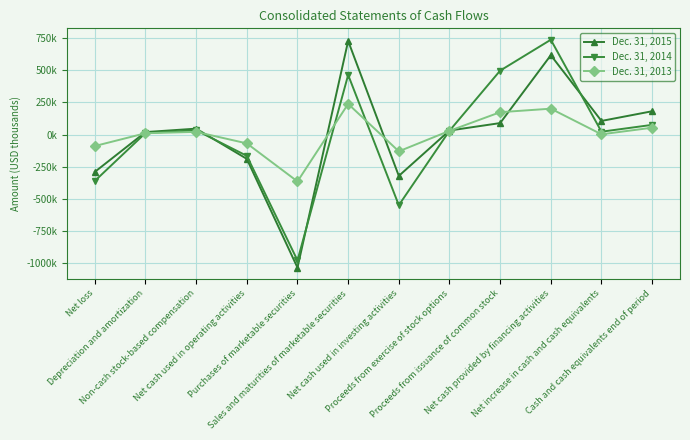

After their last crossing, which series has the higher values: Dec. 31, 2013 or Dec. 31, 2015?

Dec. 31, 2015